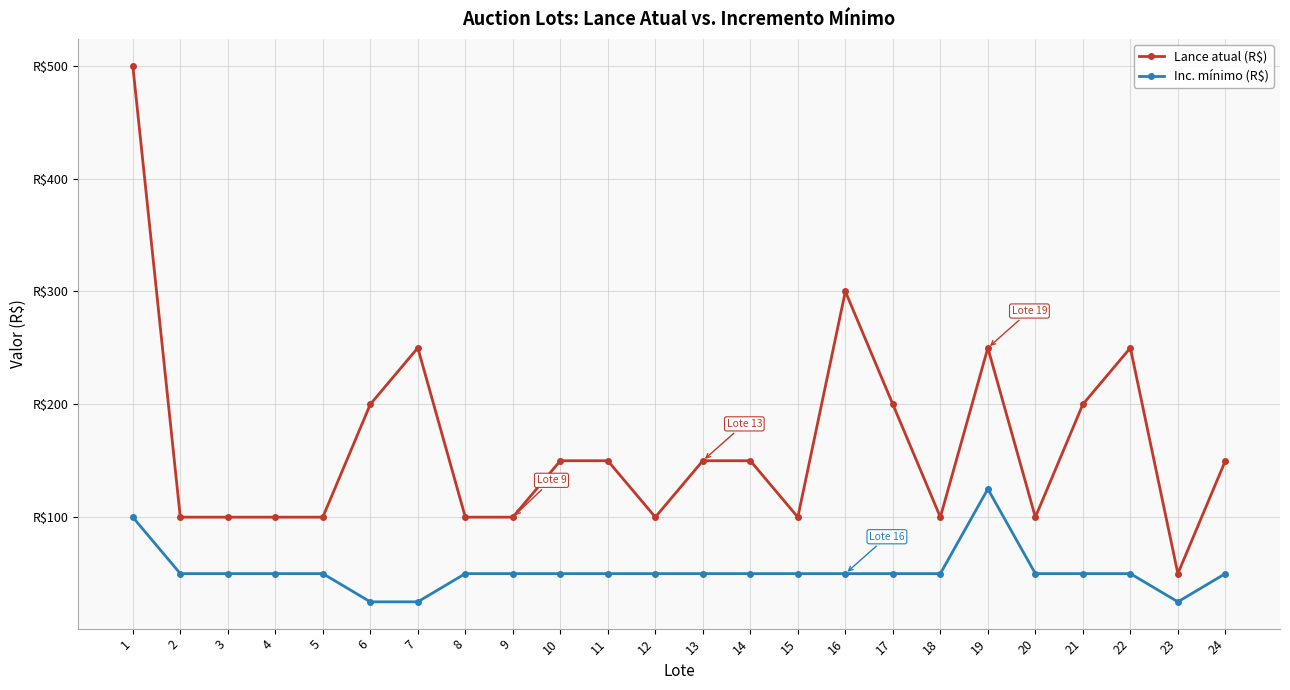

Does the chart have visible grid lines?

Yes